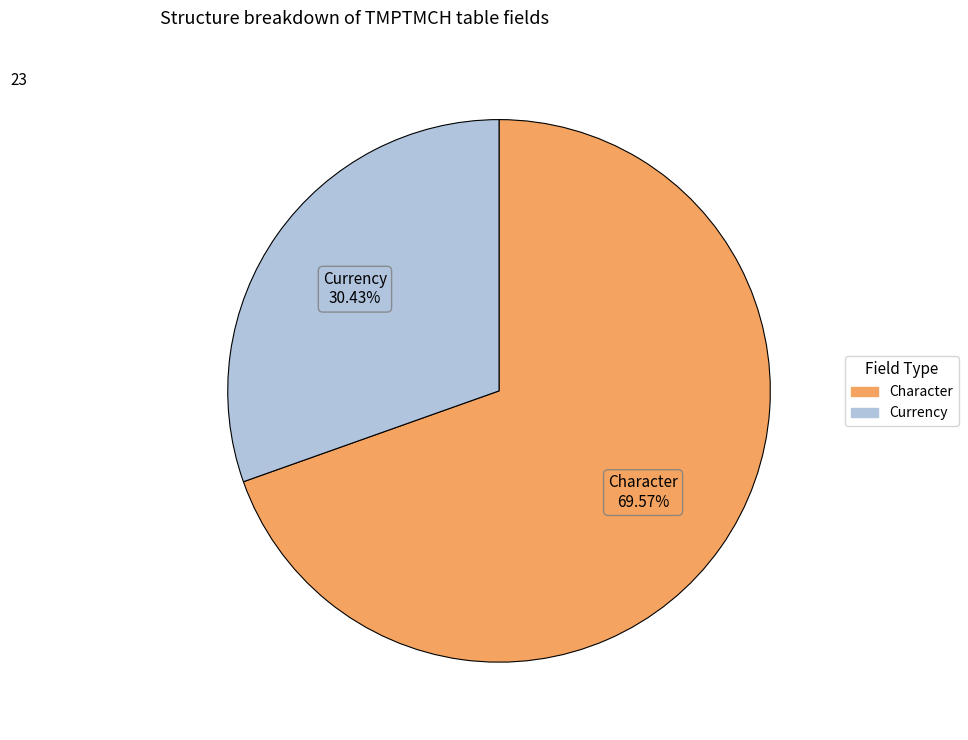

What is the majority slice?

Character